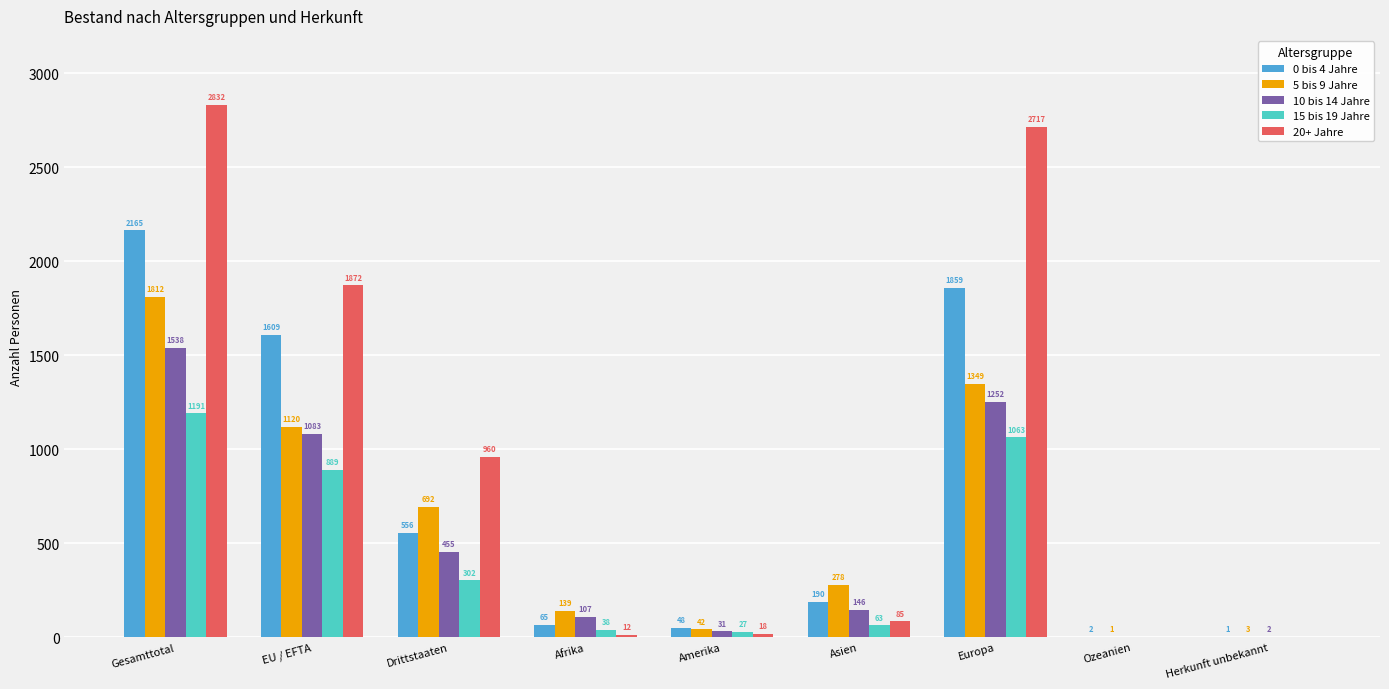

Which series has the largest range (max minus min)?

20+ Jahre